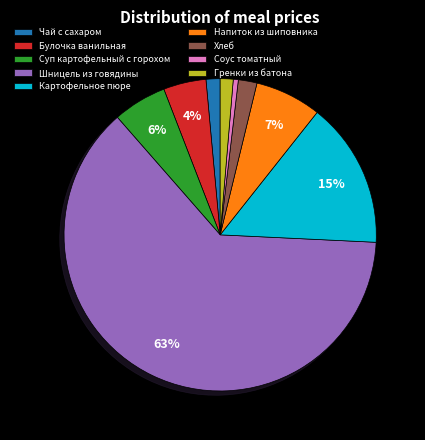

Does Шницель из говядины account for over 50% of the chart?

Yes